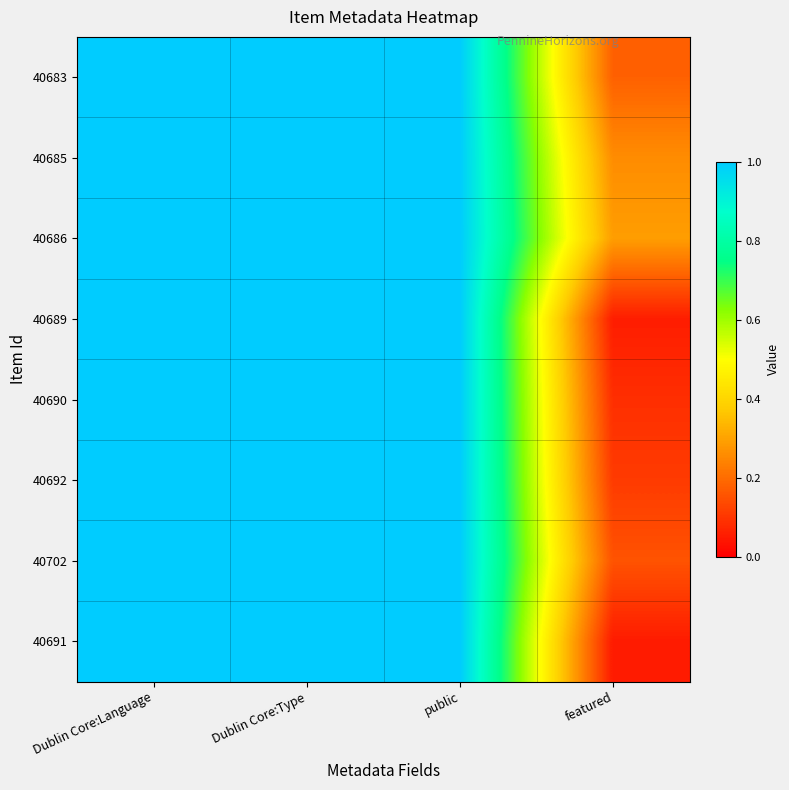

Reading left to right, extract all data points from this chart.

40683: Dublin Core:Language=1.0	Dublin Core:Type=1.0	public=1.0	featured=0.2
40685: Dublin Core:Language=1.0	Dublin Core:Type=1.0	public=1.0	featured=0.3
40686: Dublin Core:Language=1.0	Dublin Core:Type=1.0	public=1.0	featured=0.3
40689: Dublin Core:Language=1.0	Dublin Core:Type=1.0	public=1.0	featured=0.1
40690: Dublin Core:Language=1.0	Dublin Core:Type=1.0	public=1.0	featured=0.1
40692: Dublin Core:Language=1.0	Dublin Core:Type=1.0	public=1.0	featured=0.1
40702: Dublin Core:Language=1.0	Dublin Core:Type=1.0	public=1.0	featured=0.2
40691: Dublin Core:Language=1.0	Dublin Core:Type=1.0	public=1.0	featured=0.1